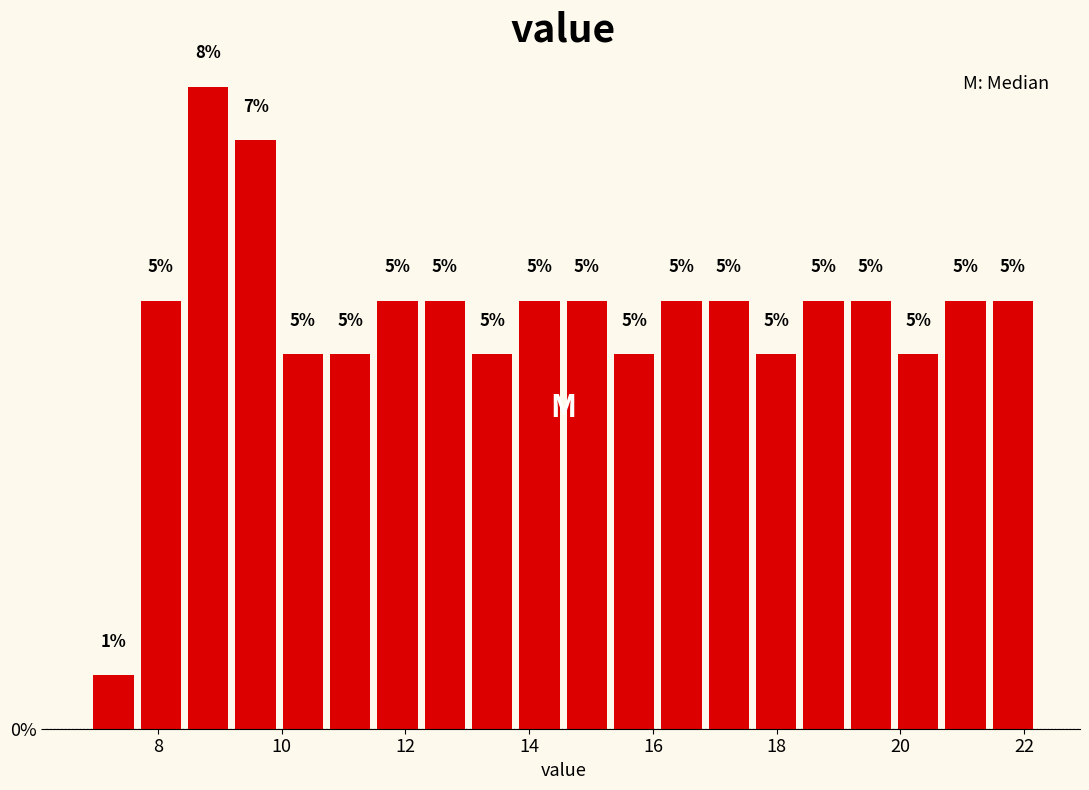

Read against the x-axis, roughly where is the centre of the tallest bar?

8.8